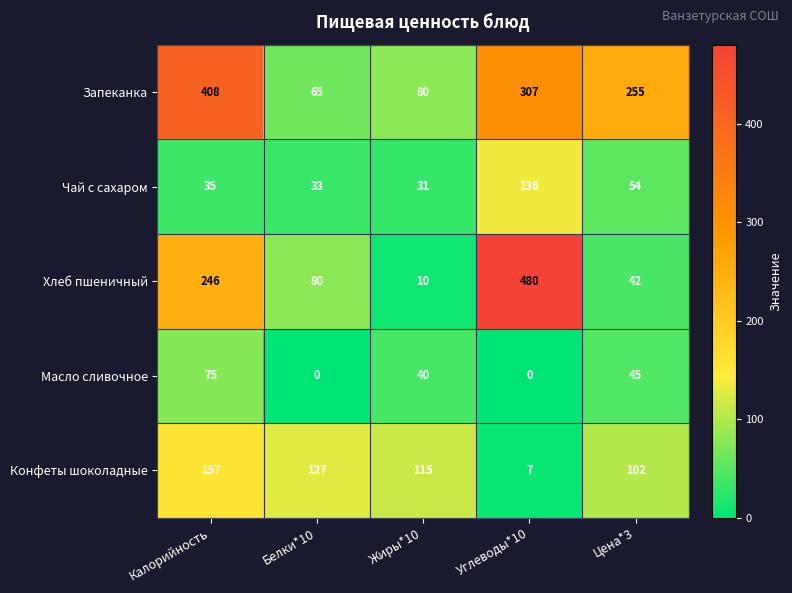

Which series has the largest range (max minus min)?

Хлеб пшеничный